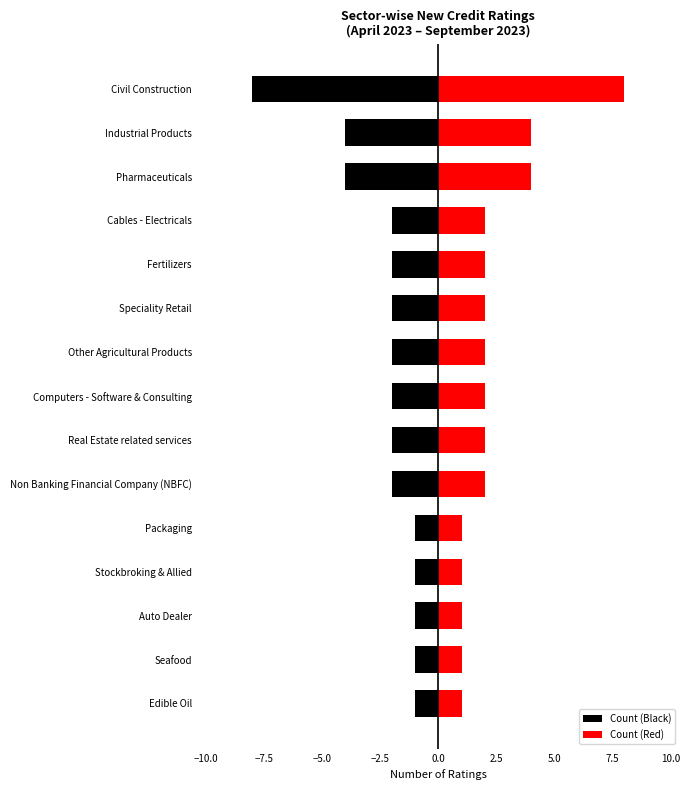

What is the smallest value displayed?

-8